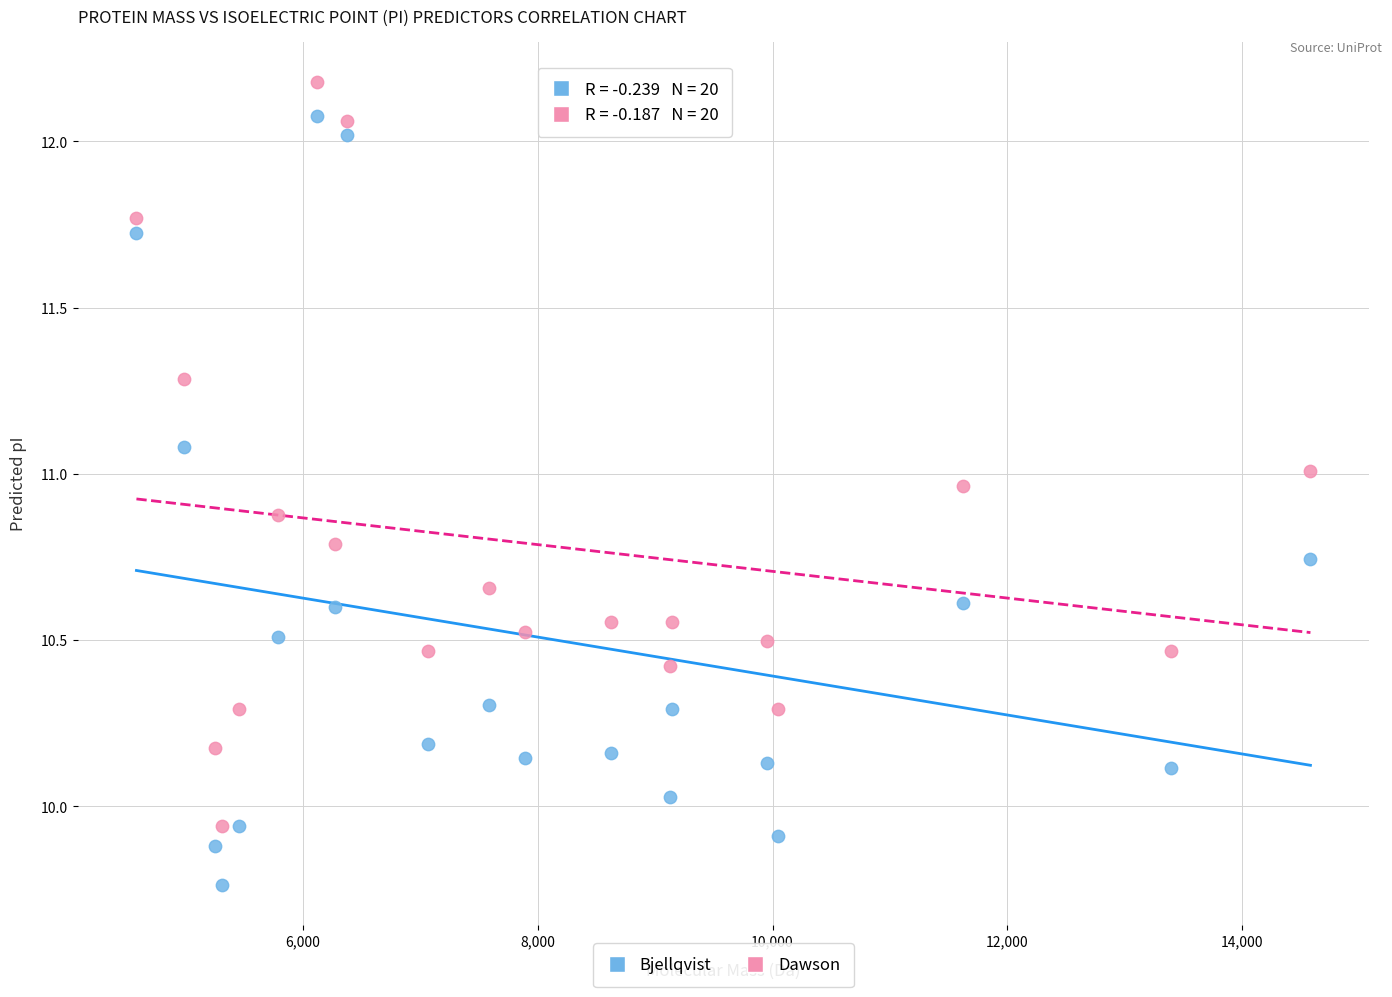

Across all data points, what is the range of Y values (max minus min)?

2.4